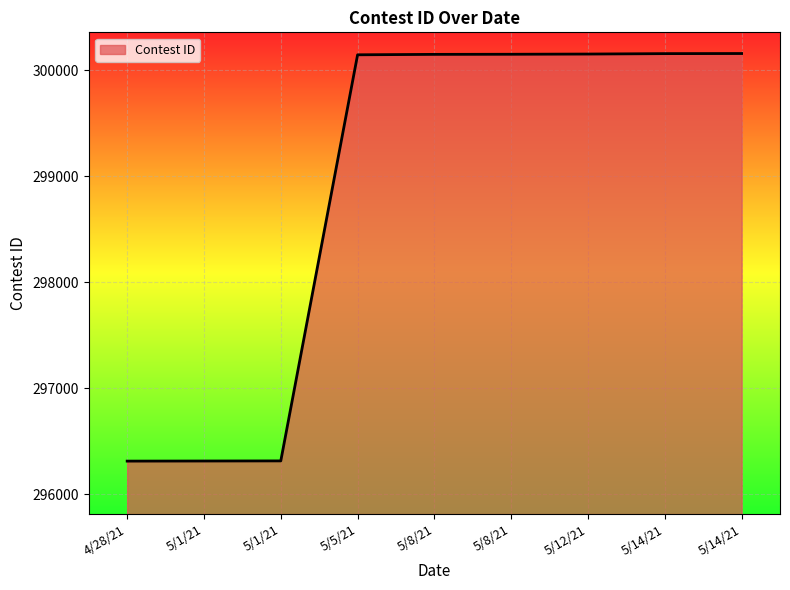

At which label does the data first exceed 300150?

5/8/21